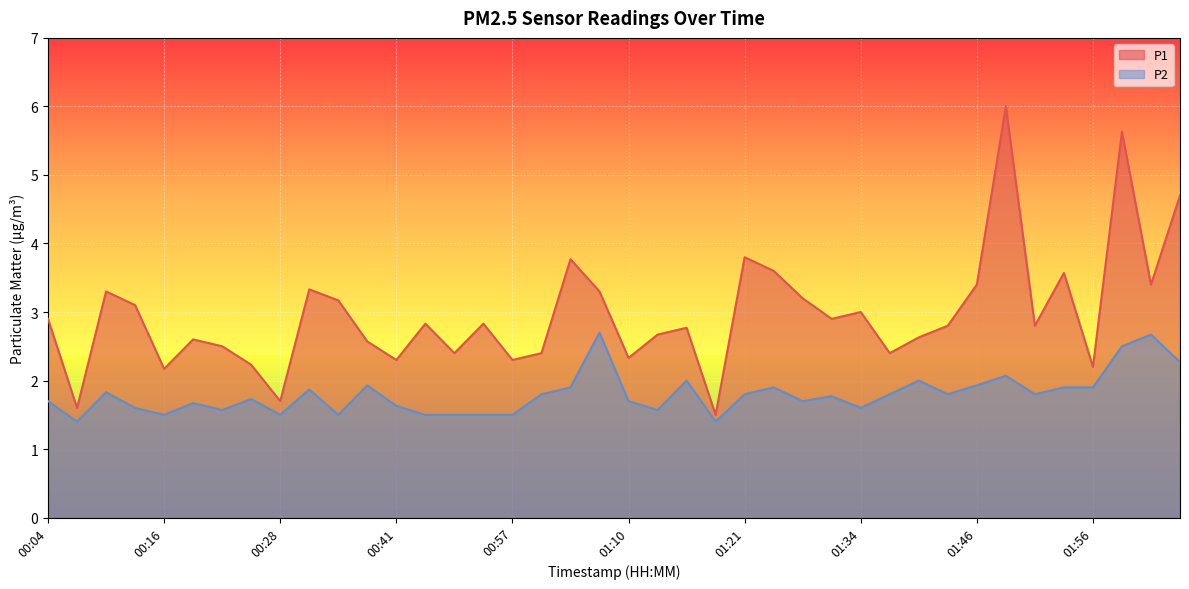

What position from the left is 00:52?

16